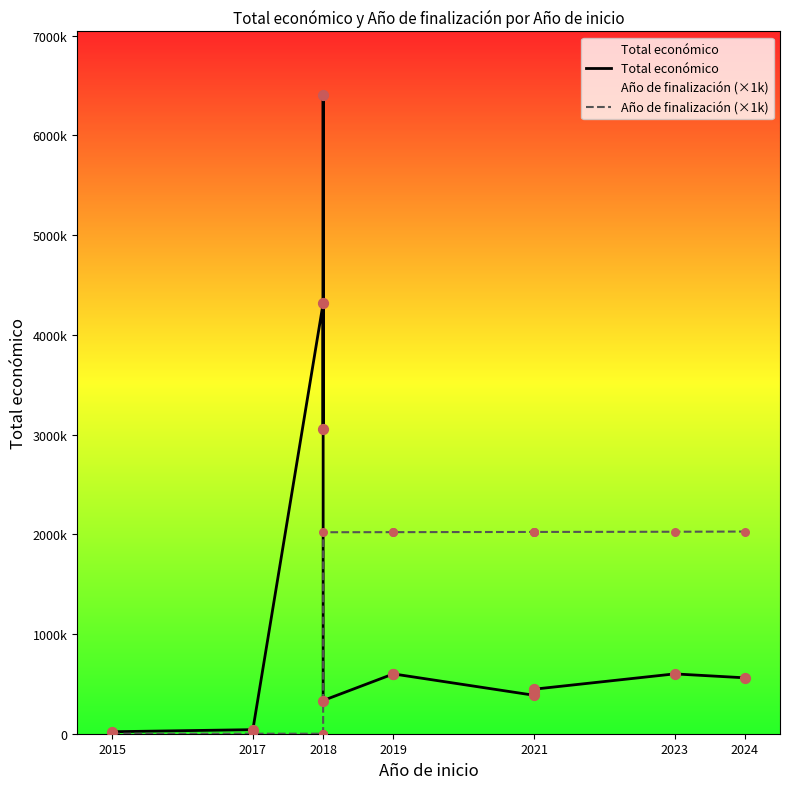

Which series has the largest total across all categories?

Total económico